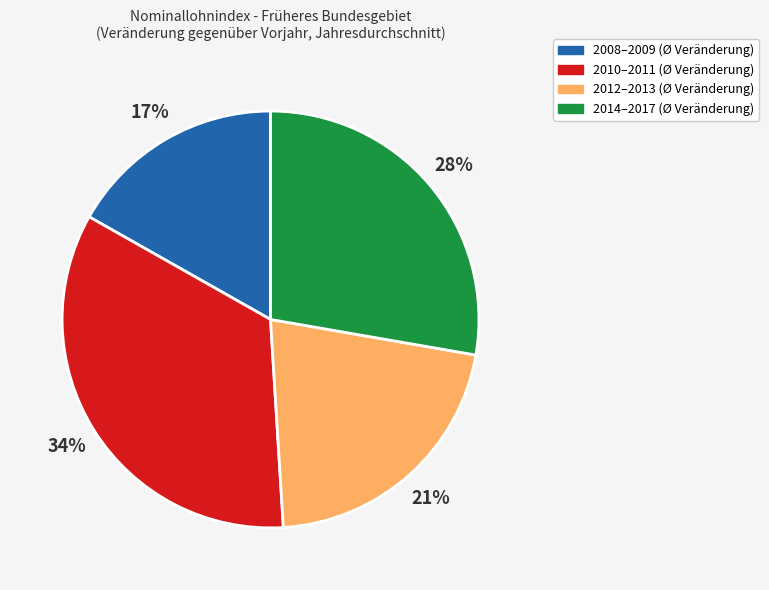

To the nearest percent, what is the difference between the largest and smallest slice percentages?

17%